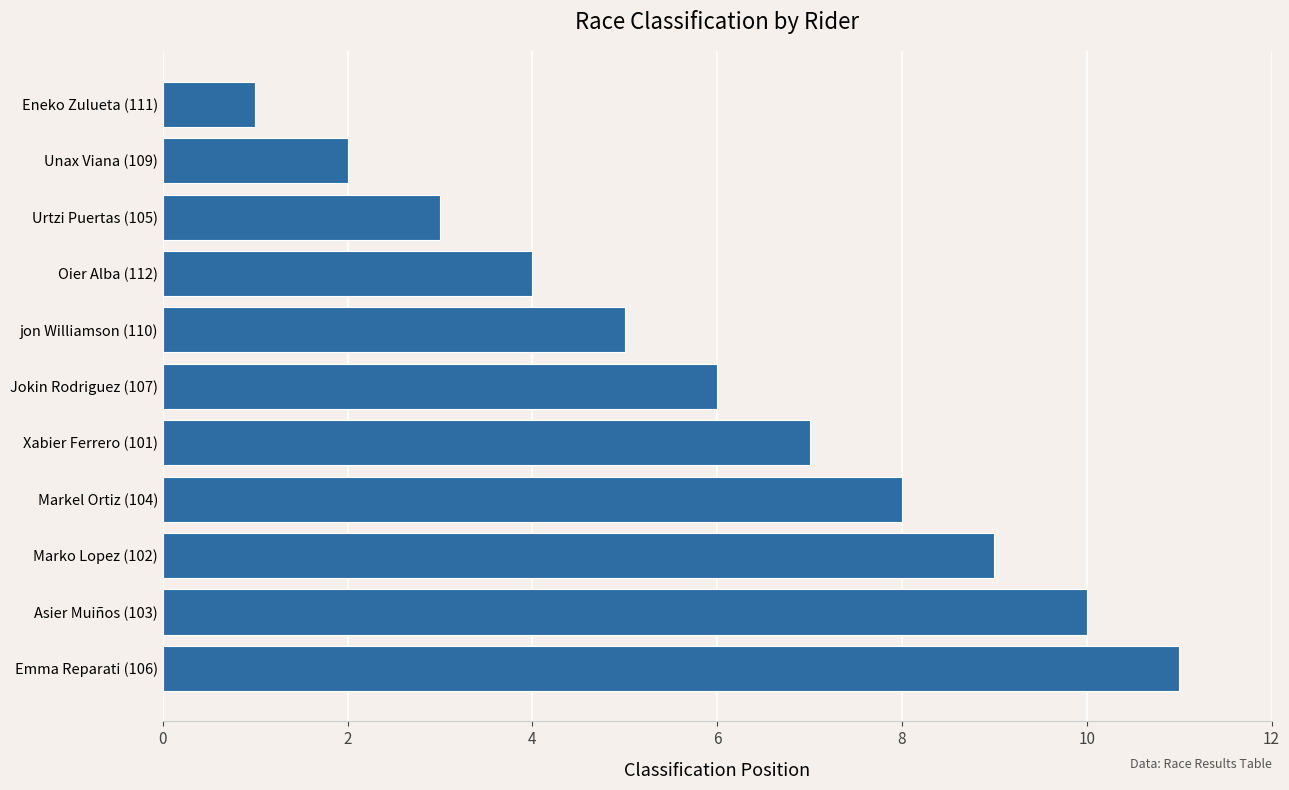

Where is the data nearest to the value 6?

Jokin Rodriguez (107)